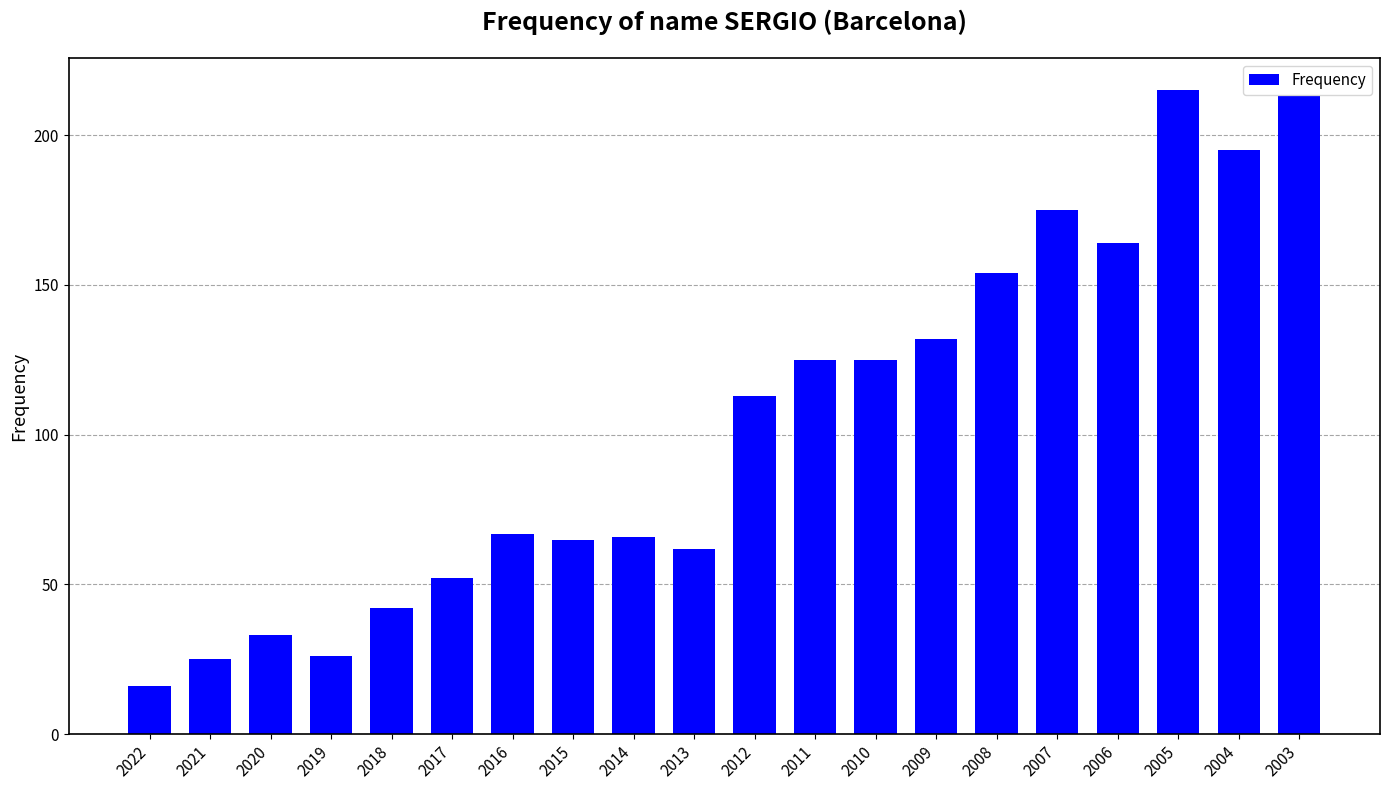

Which category has the highest value across all series?

2005